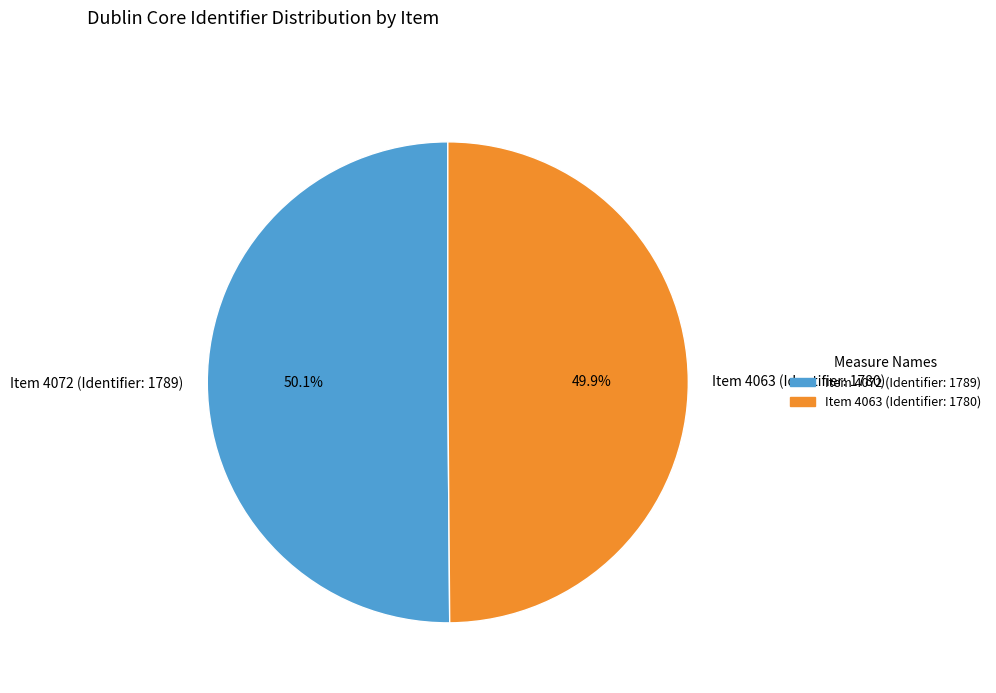

Does any single category account for the majority?

Yes